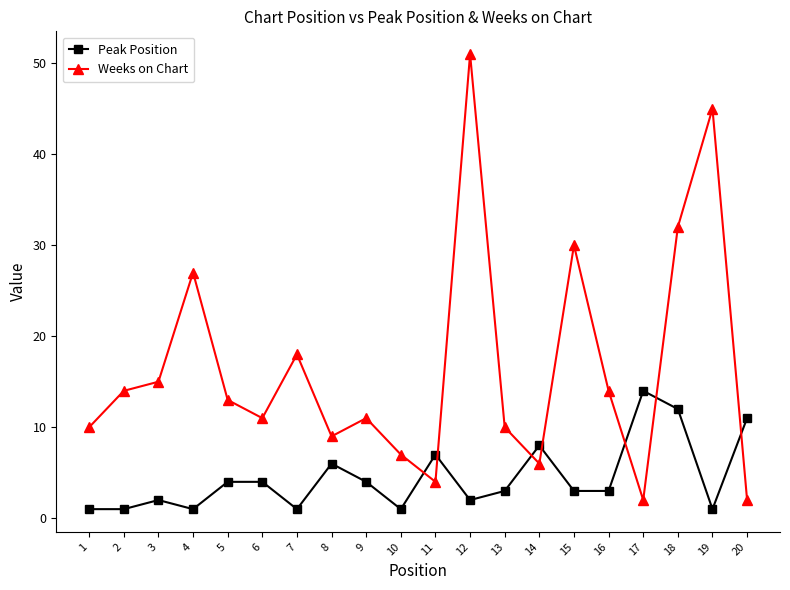

What is the difference between the Weeks on Chart values at 14 and 10?

1